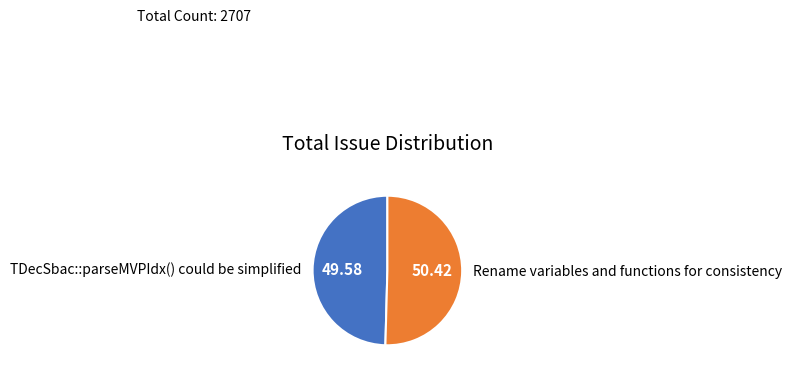

Between TDecSbac::parseMVPIdx() could be simplified and Rename variables and functions for consistency, which is larger?

Rename variables and functions for consistency